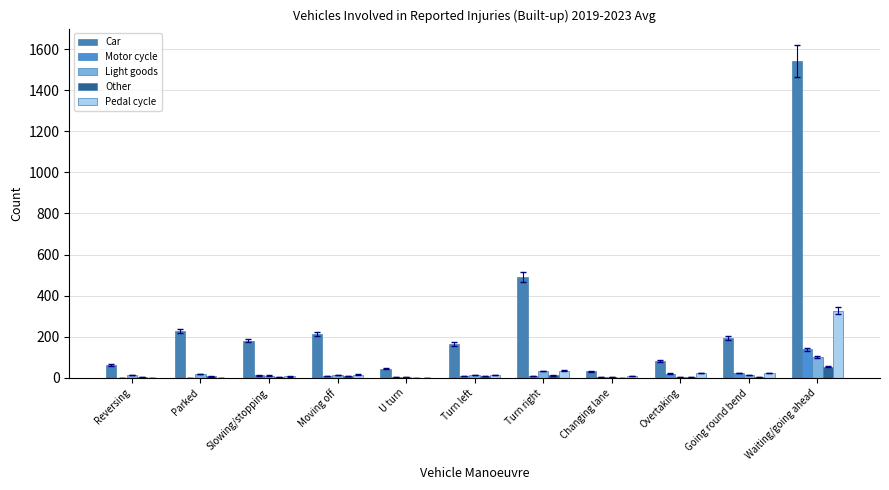

What is the difference between the Pedal cycle values at Reversing and Going round bend?

23.0